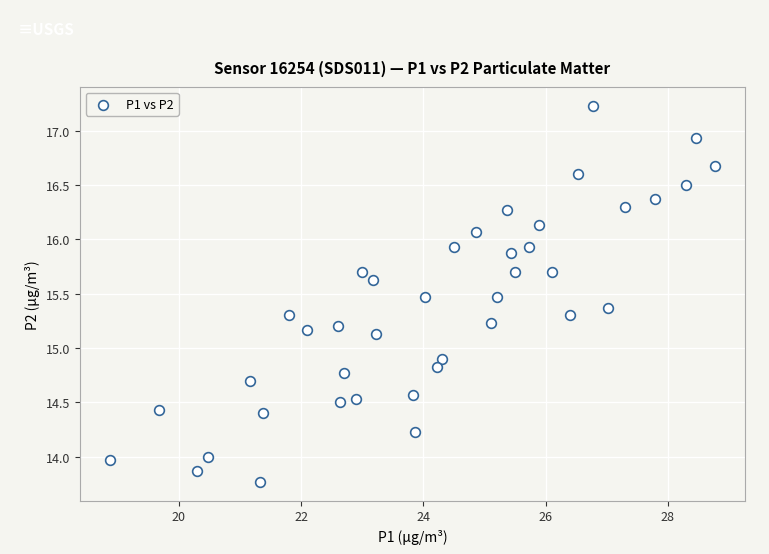

What is the range of X values (max minus min)?

9.9